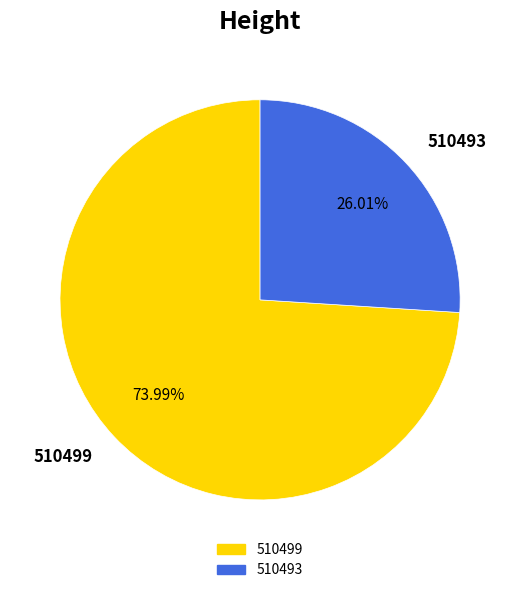

To the nearest percent, what is the combined percentage of 510499 and 510493?

100%